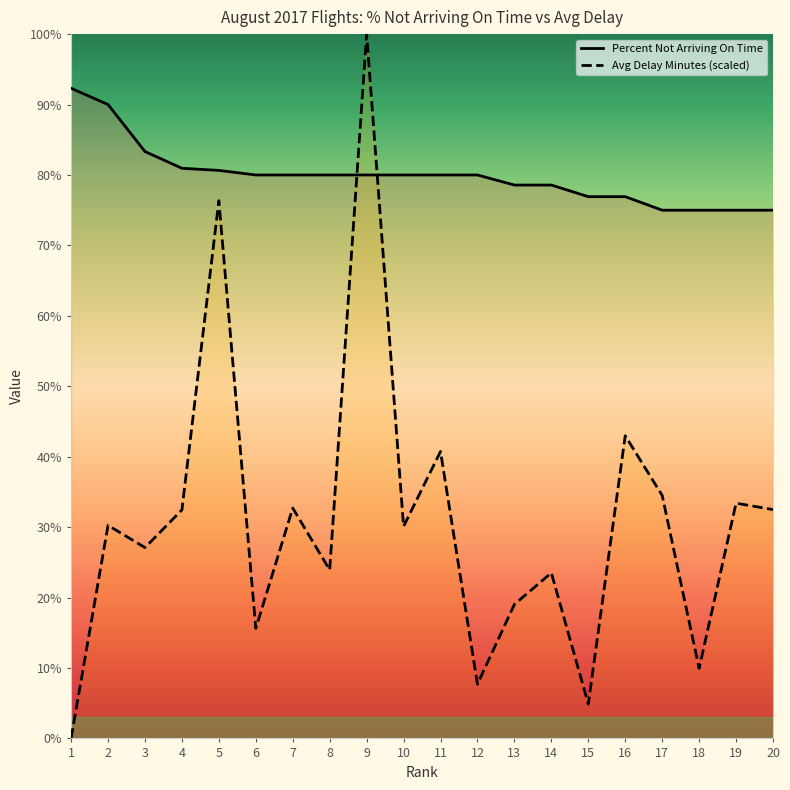

Is the value of Percent Not Arriving On Time at 1 greater than the value of Avg Delay Minutes at 3?

Yes